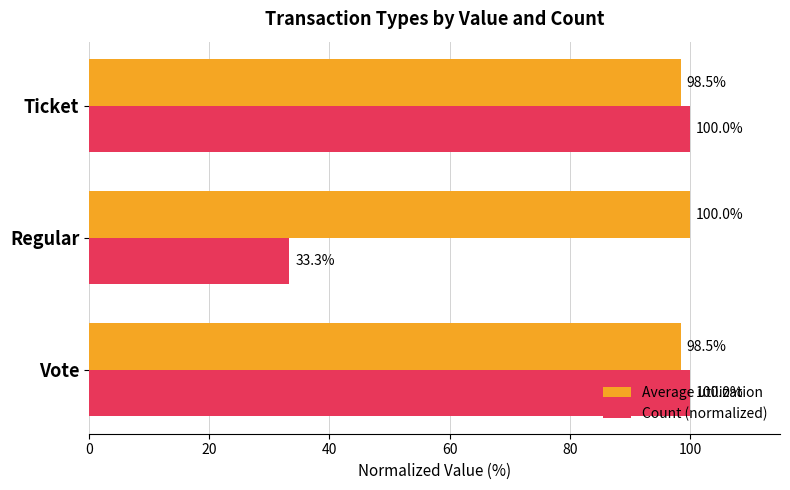

At which label does Average utilization reach its peak?

Regular